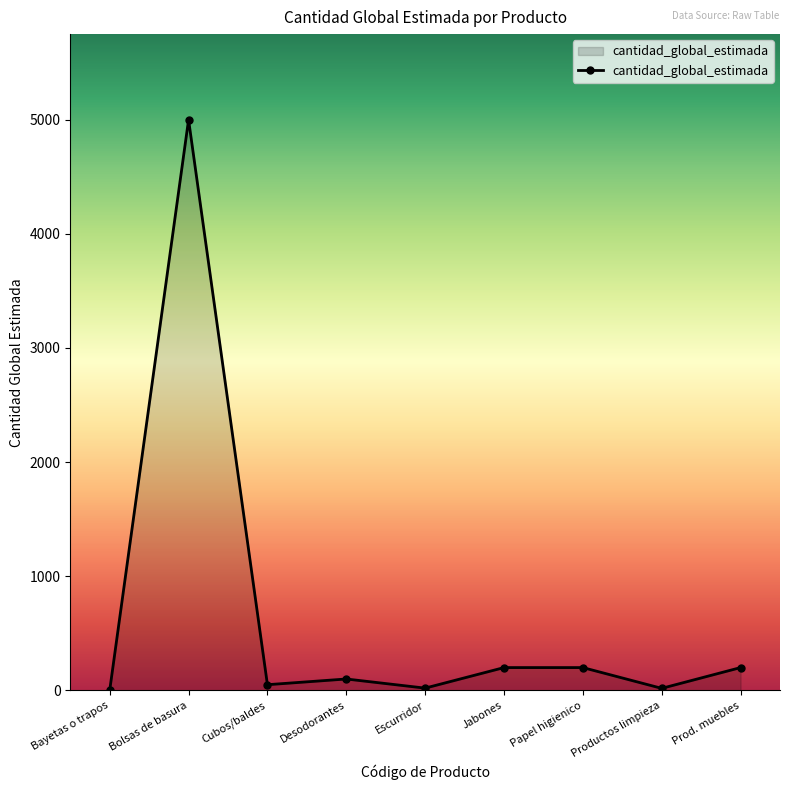

Read the value at Prod. muebles.

200